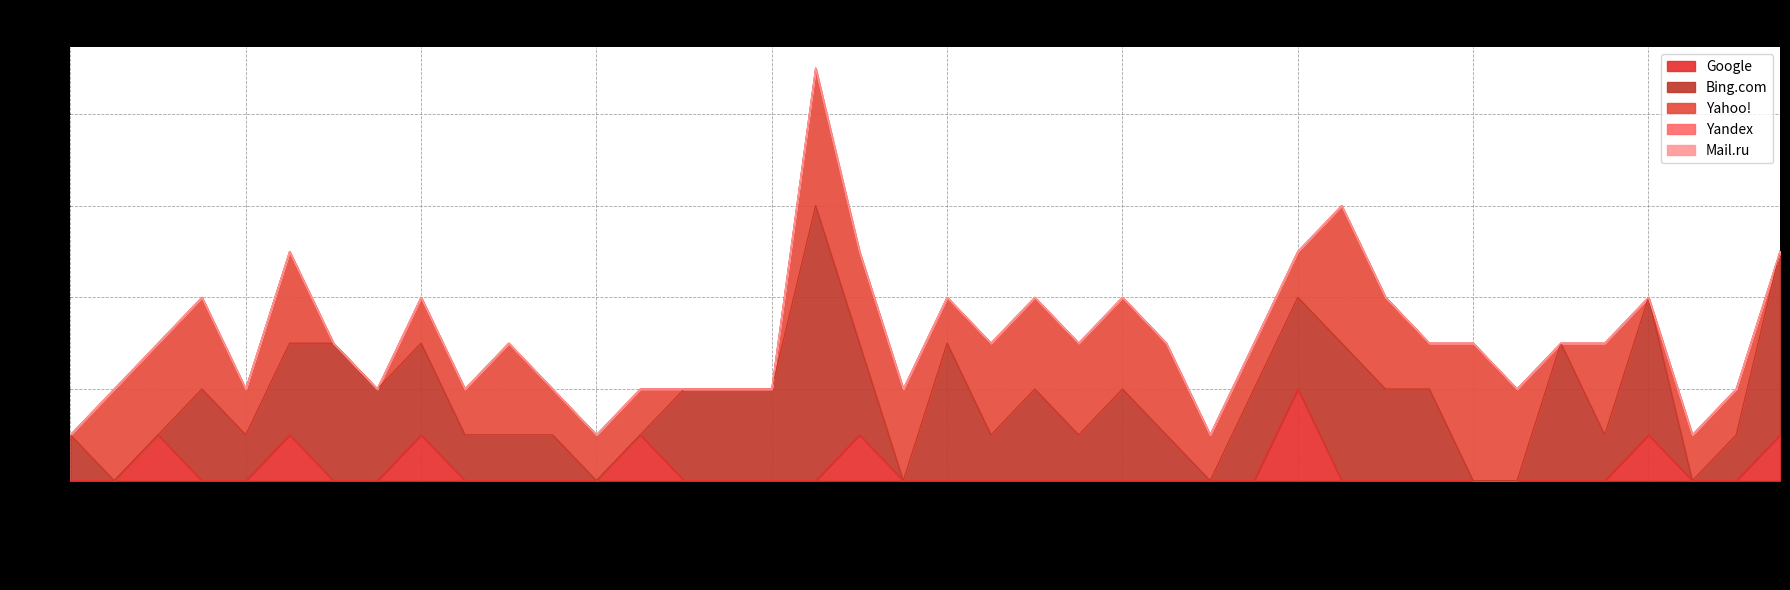

How many lines are shown in the chart?

5